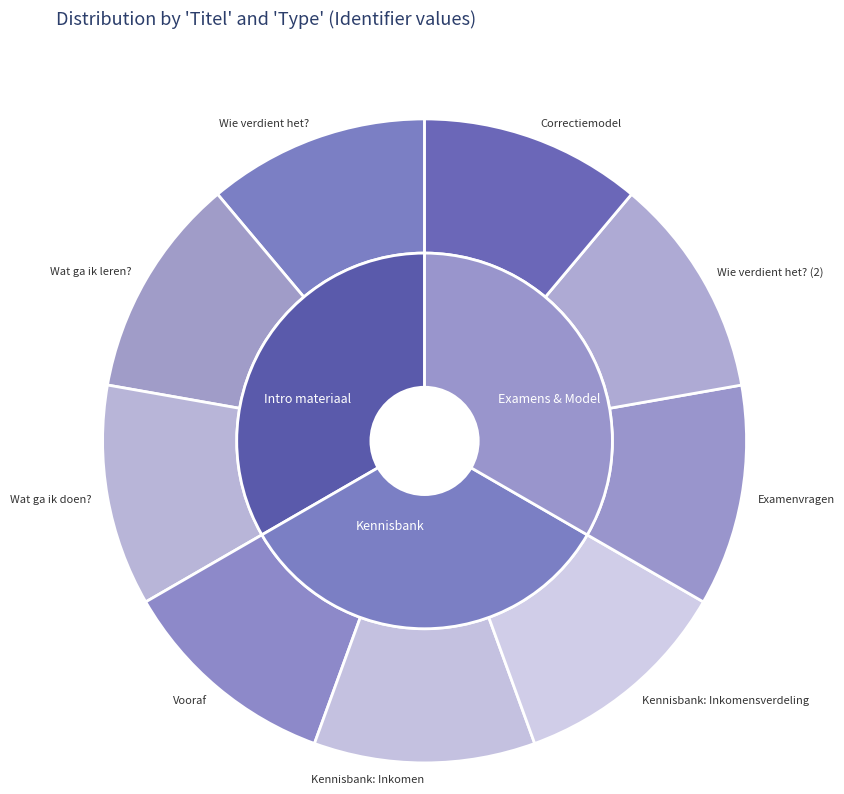

What is the largest slice in the pie chart?

Correctiemodel